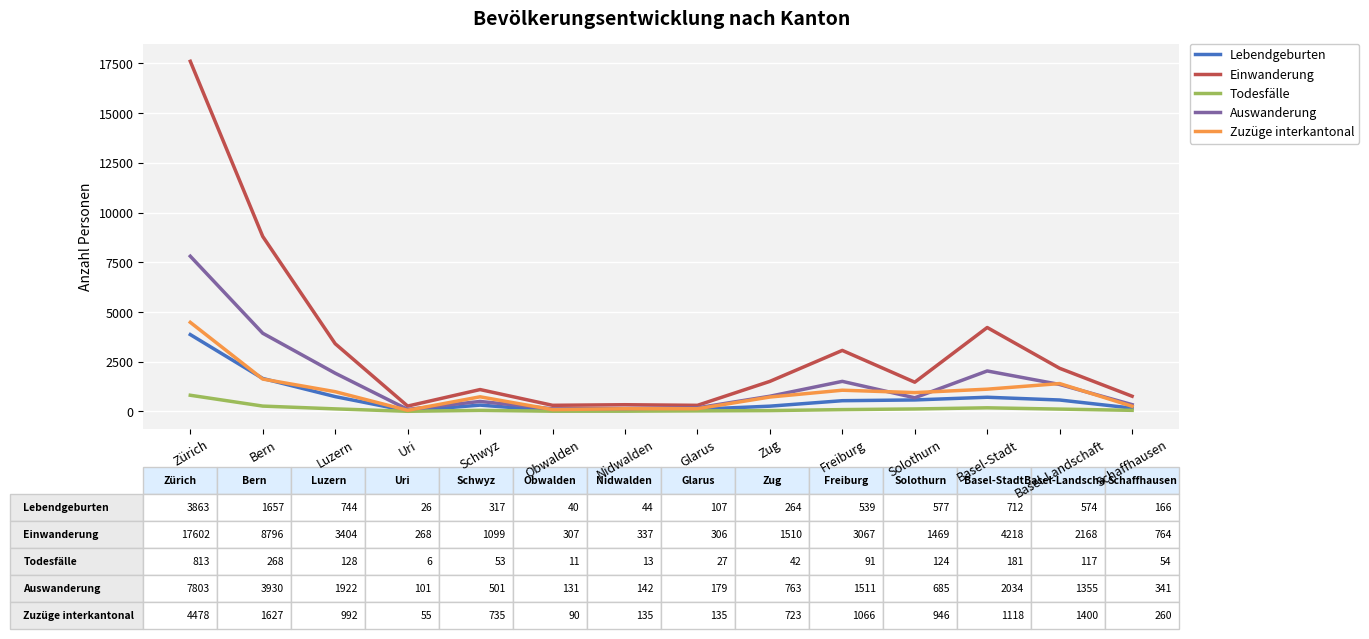

Which category has the highest value in the Lebendgeburten series?

Zürich